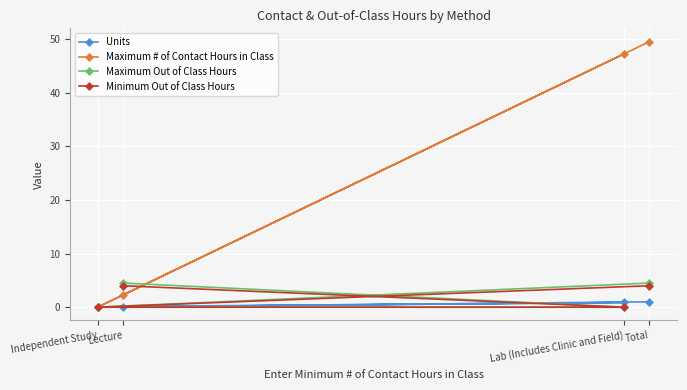

What is the approximate value of Minimum Out of Class Hours at Total?

4.0